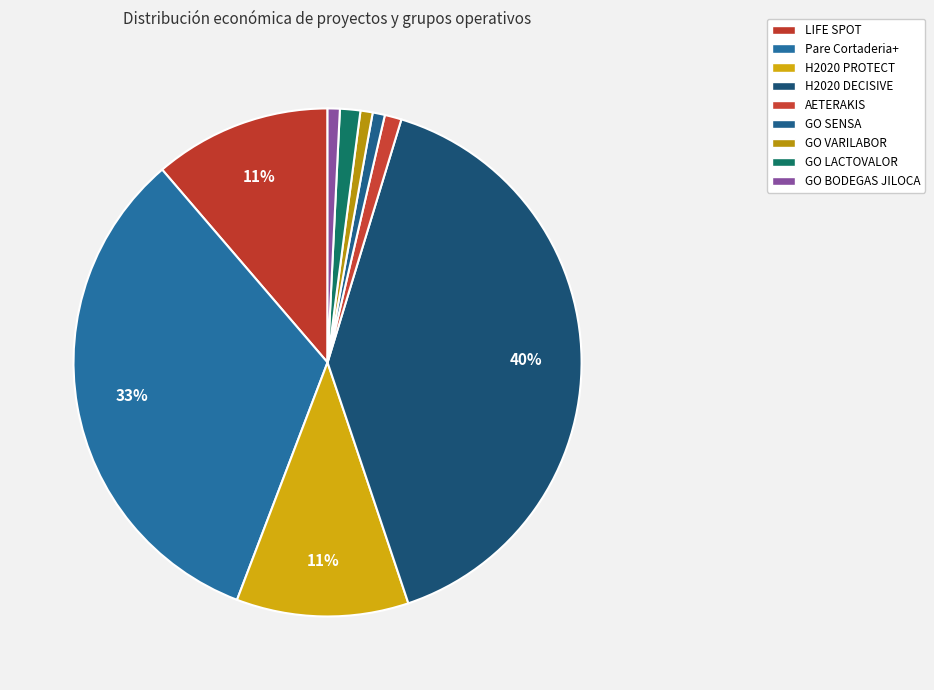

True or false: AETERAKIS accounts for 1% of the total.

True